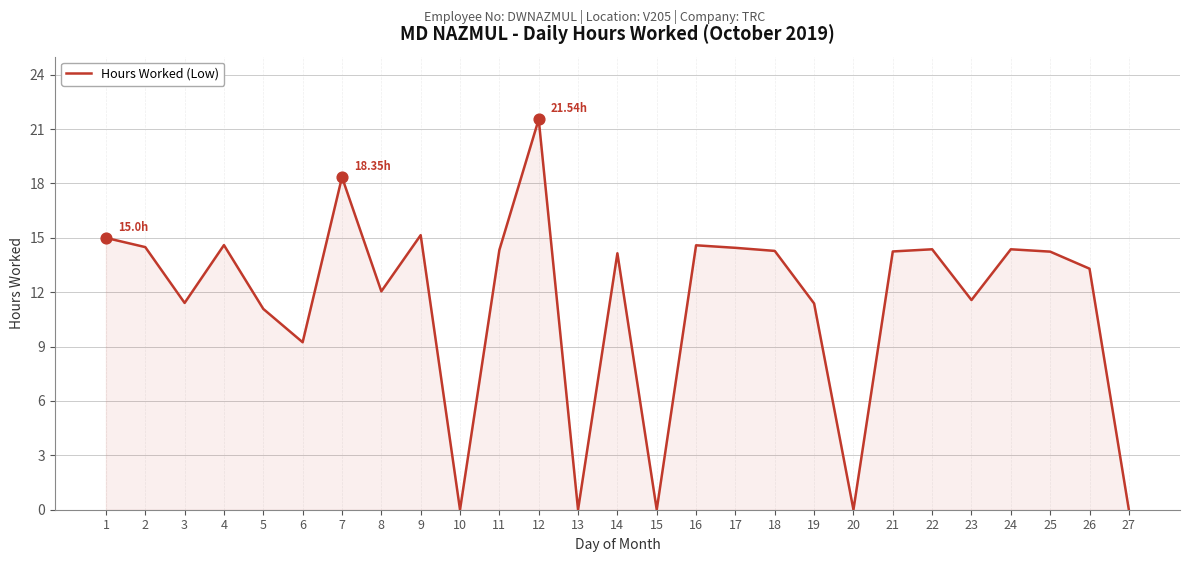

What is the ratio of the value at 22 to the value at 18?

1.0